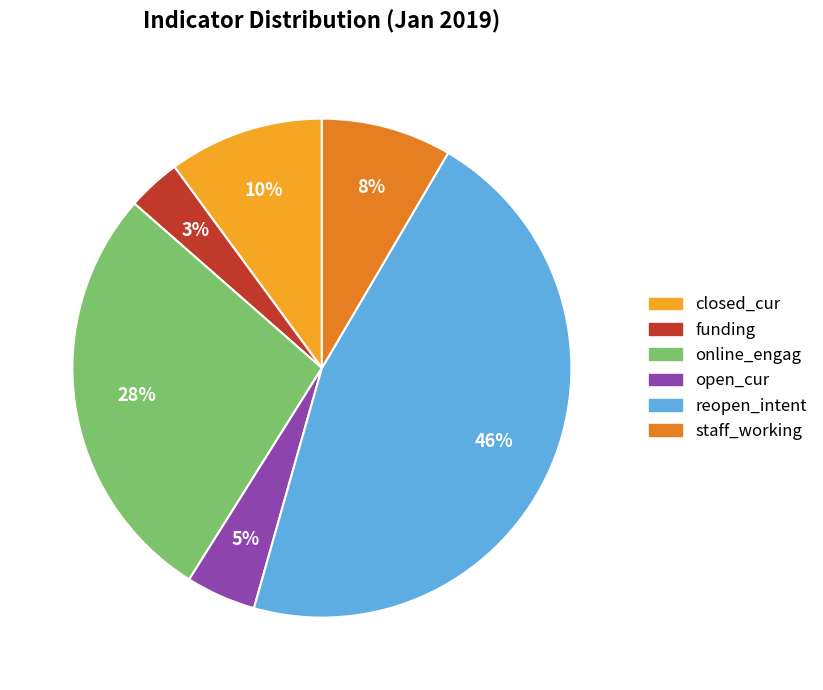

What percentage is the staff_working slice, to the nearest percent?

8%